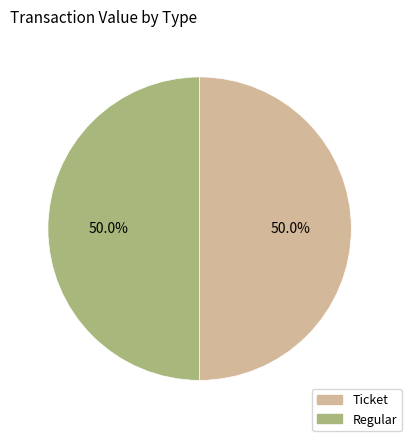

What is the largest slice in the pie chart?

Ticket (io=1)